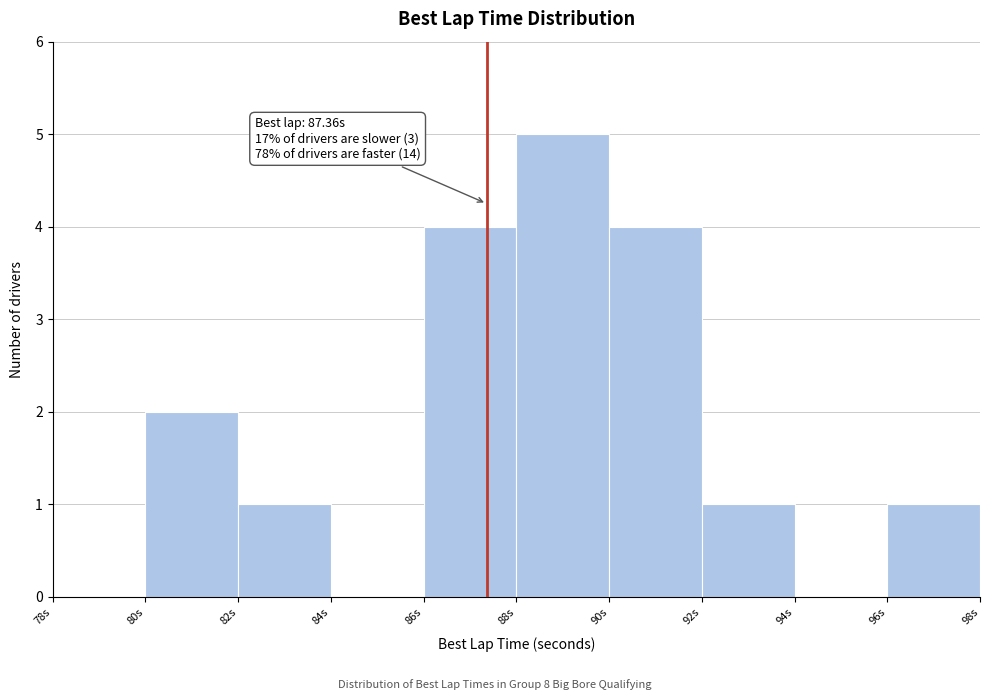

Over which range of the x-axis is the bar tallest?

88 to 90